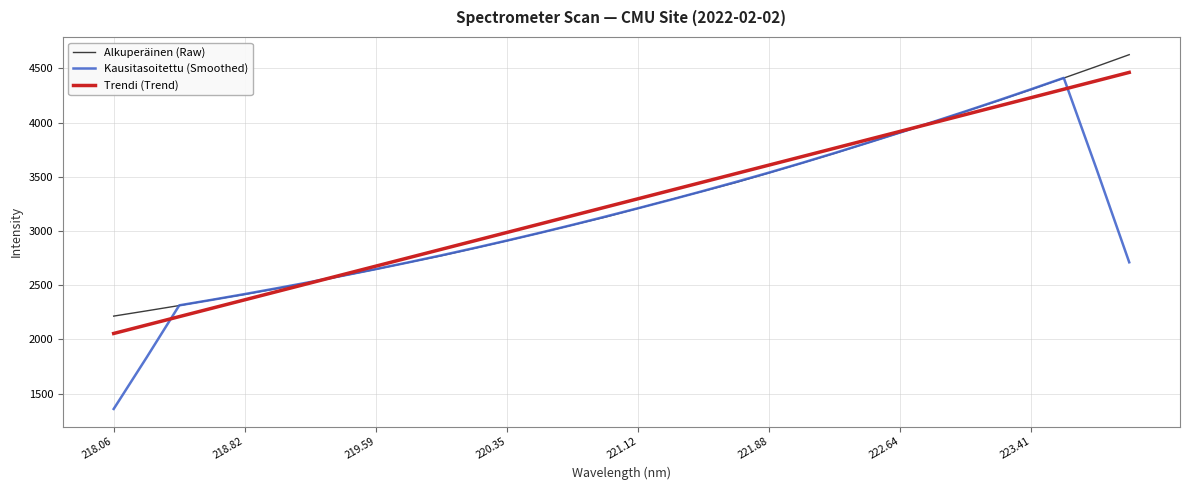

How many intersections are there between Trendi (Trend) and Alkuperäinen (Raw)?

2